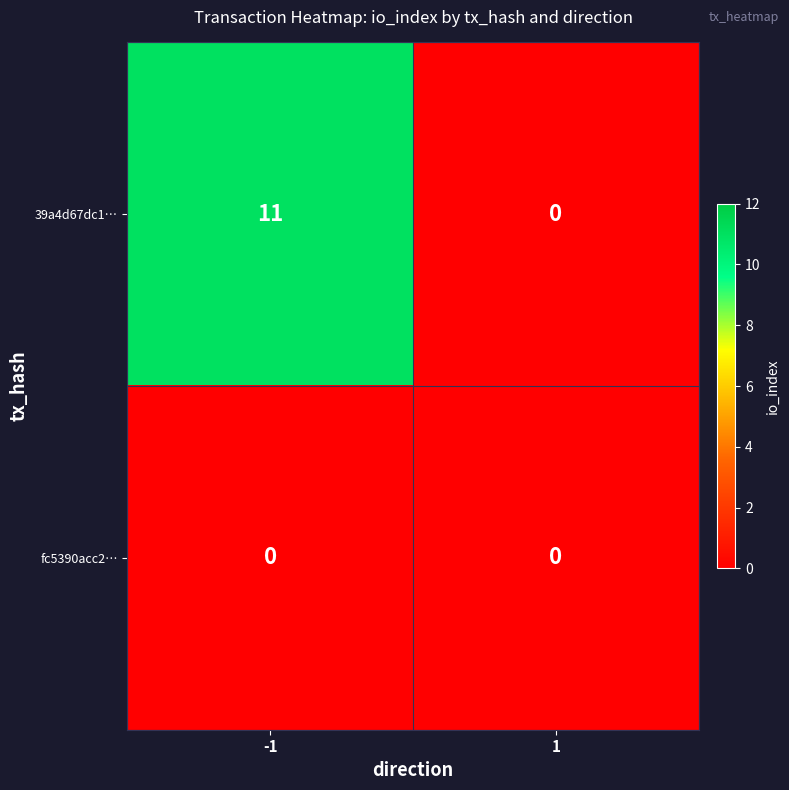

Which series has the widest spread of values?

39a4d67dc1…